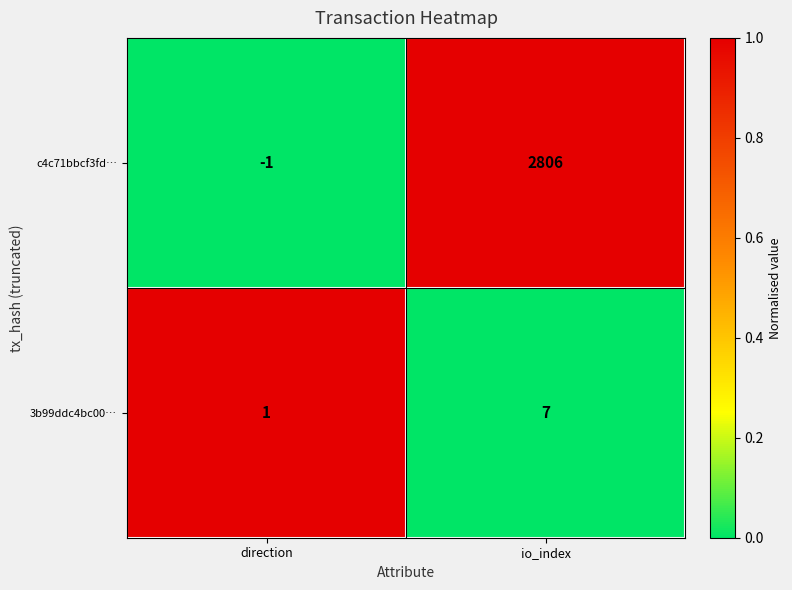

What is the sum of the c4c71bbcf3fd… values at io_index and direction?

2805